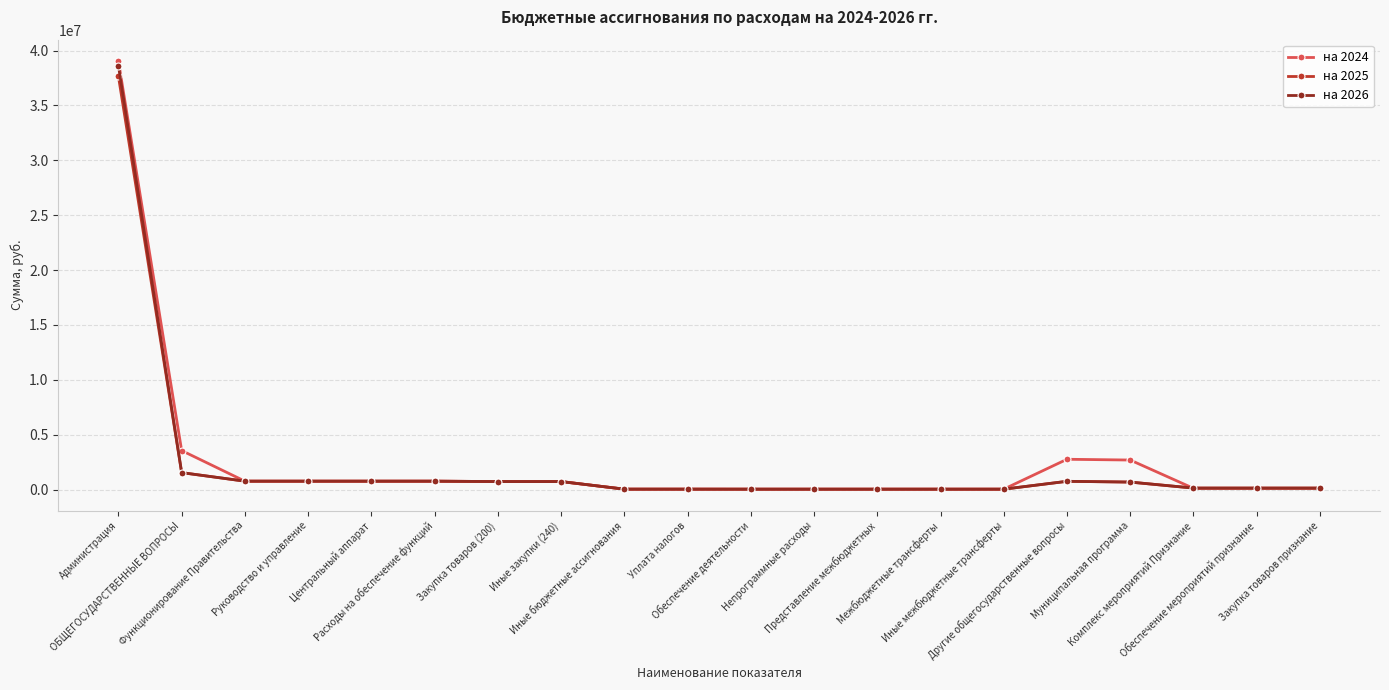

Is it true that на 2026 equals 726300.0 at Закупка товаров (200)?

True